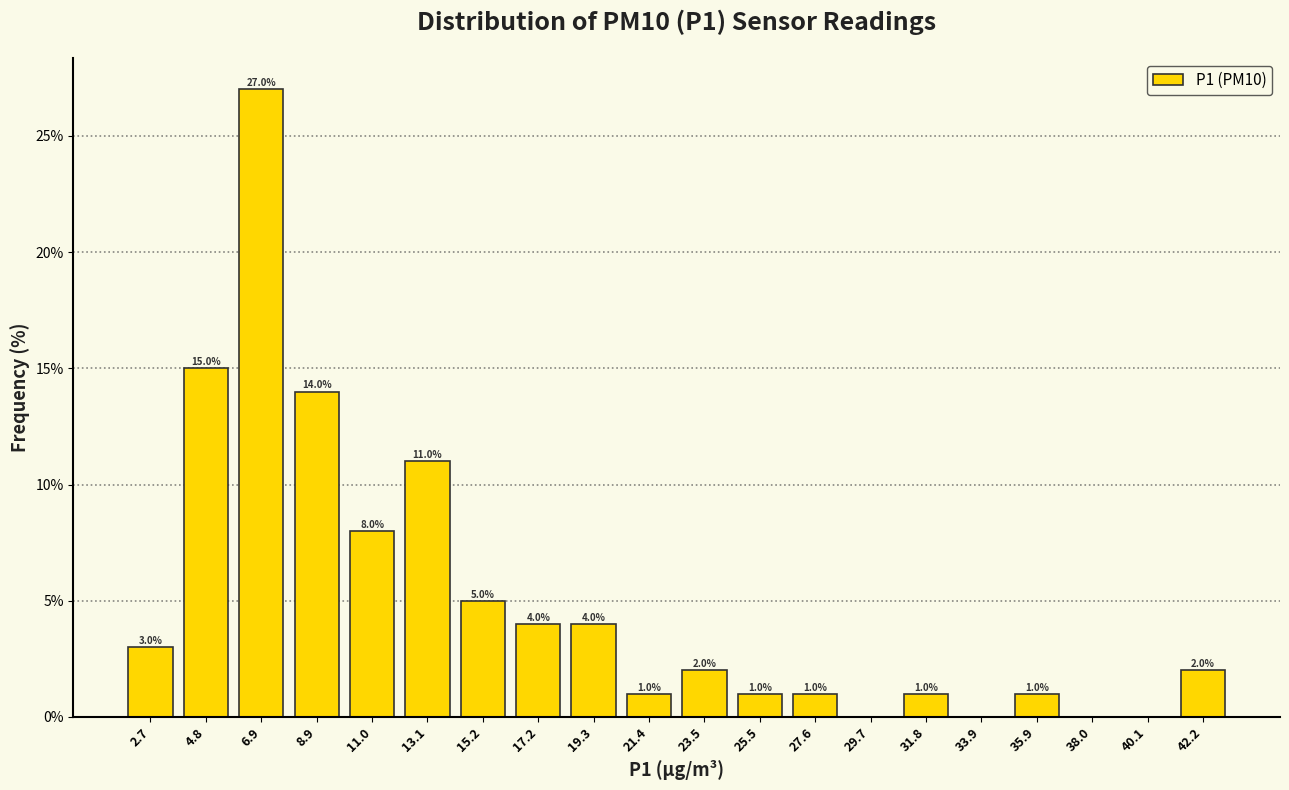

Over which range of the x-axis is the bar tallest?

6.0 to 8.0